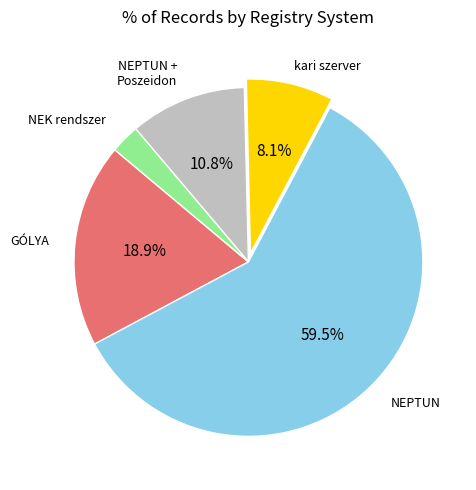

Does any single category account for the majority?

Yes